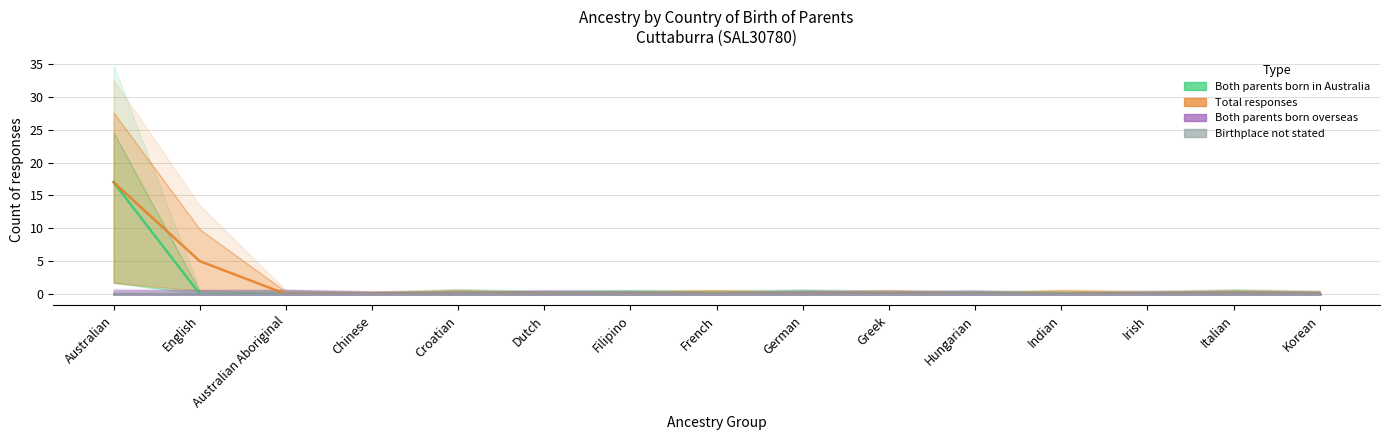

The value of Both parents born in Australia at Indian is 0. True or false?

True